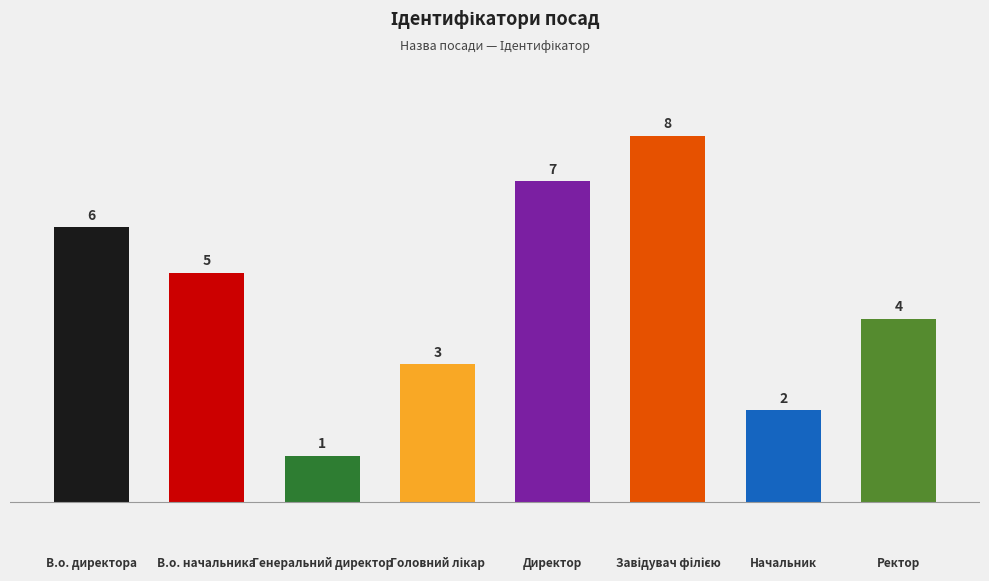

Which has a higher value, Начальник or В.о. директора?

В.о. директора